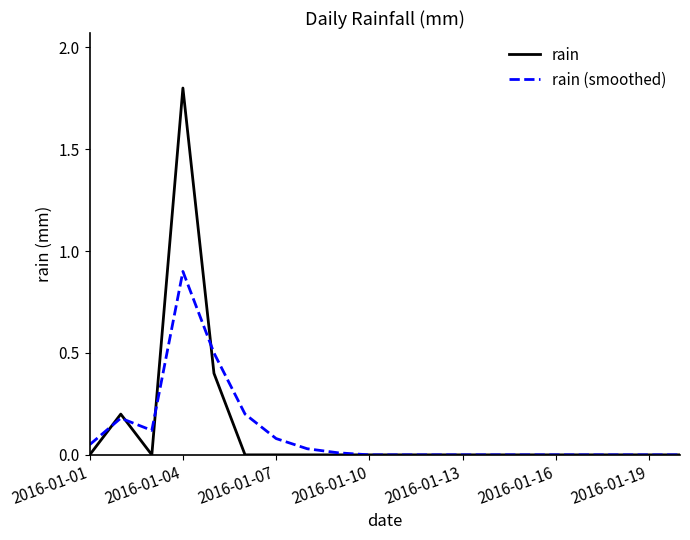

What is the maximum value shown in the chart?

1.8